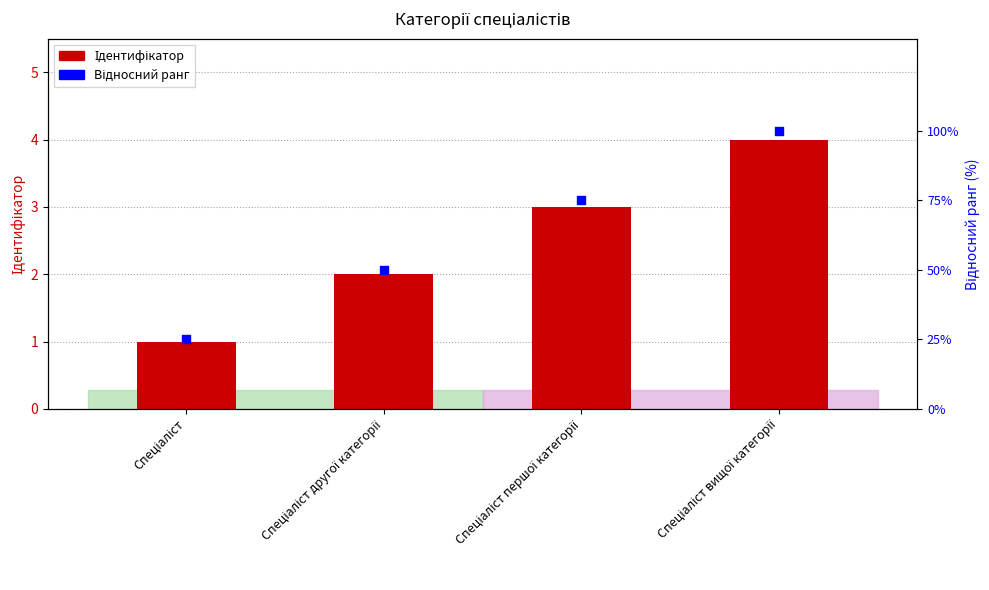

At how many categories does at least one series exceed 40?

3